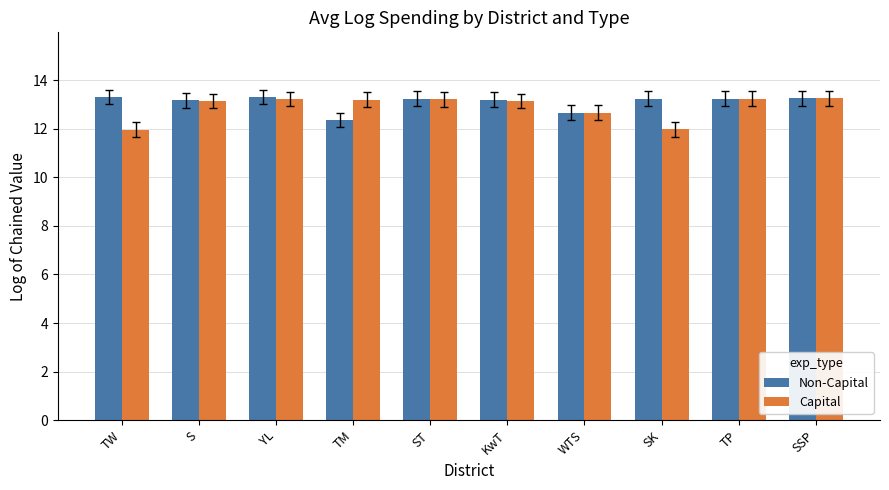

At how many categories does at least one series exceed 13?

9